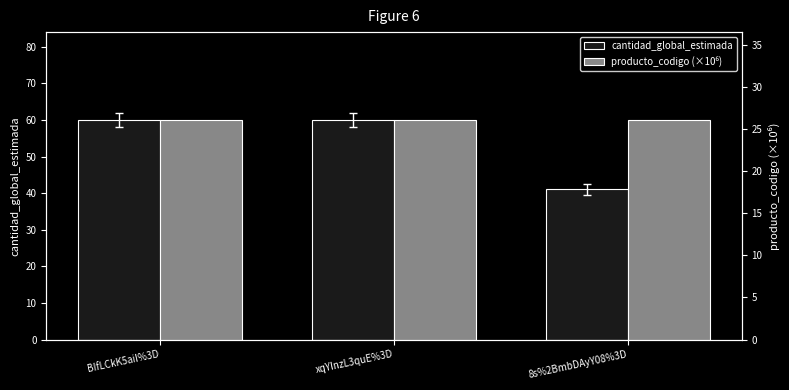

True or false: producto_codigo (×10⁶) has a value of 39.8 at xqYInzL3quE%3D.

False